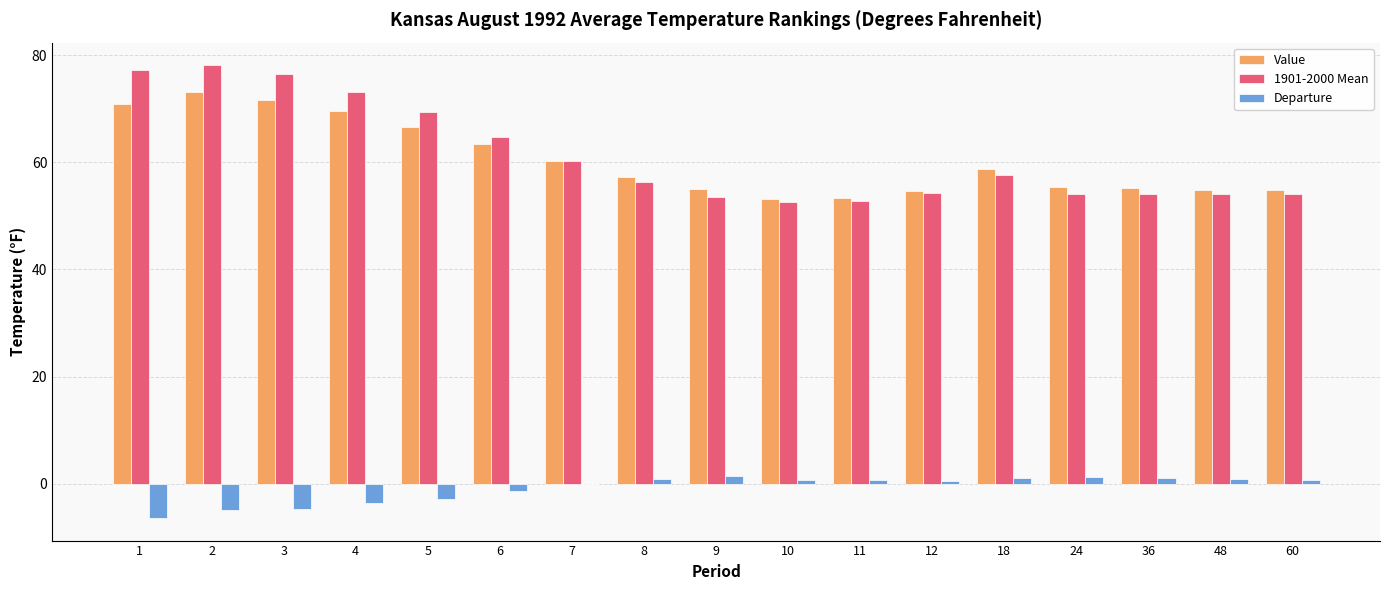

Is the value of 1901-2000 Mean at 6 greater than the value of Value at 6?

Yes